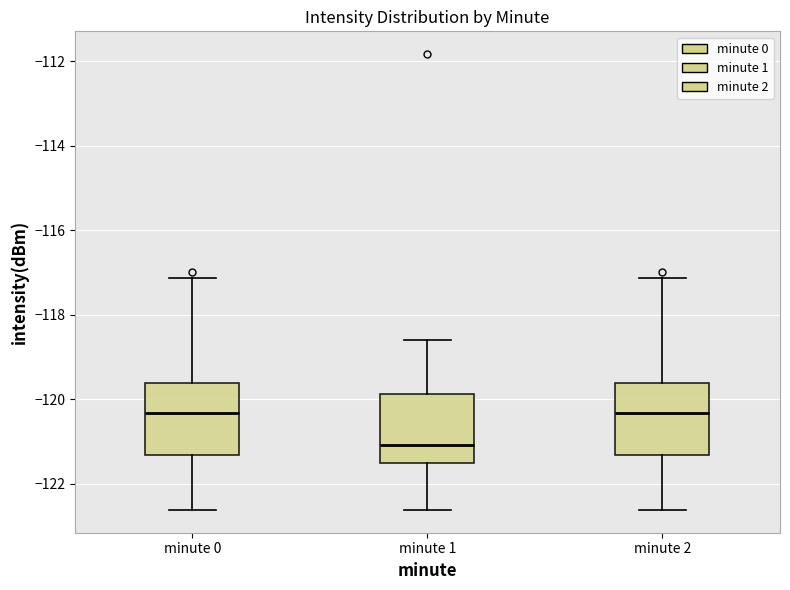

Where is the upper edge of the box for minute 1 on the y-axis? The values are not printed on the chart, so give them approximately, as read against the axis.

-119.8